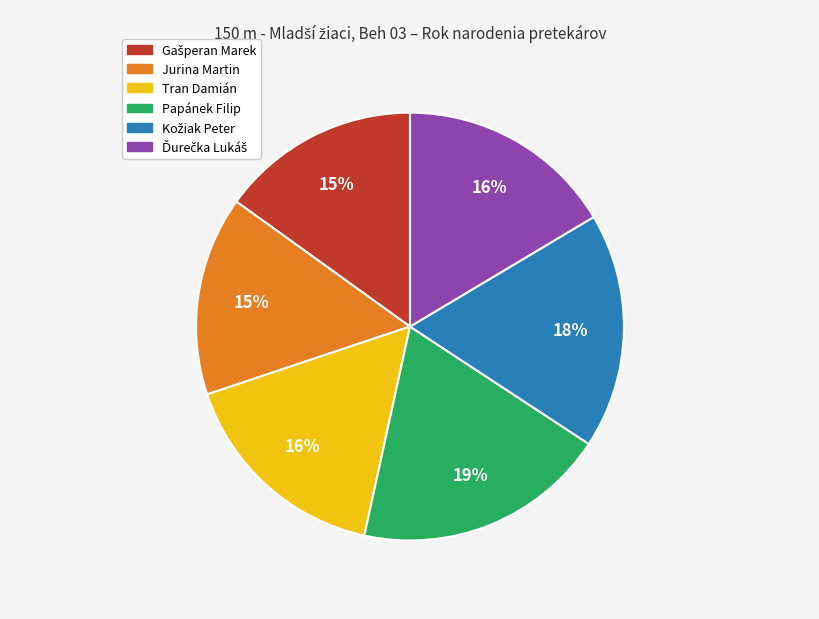

Is there a majority slice in this chart?

No